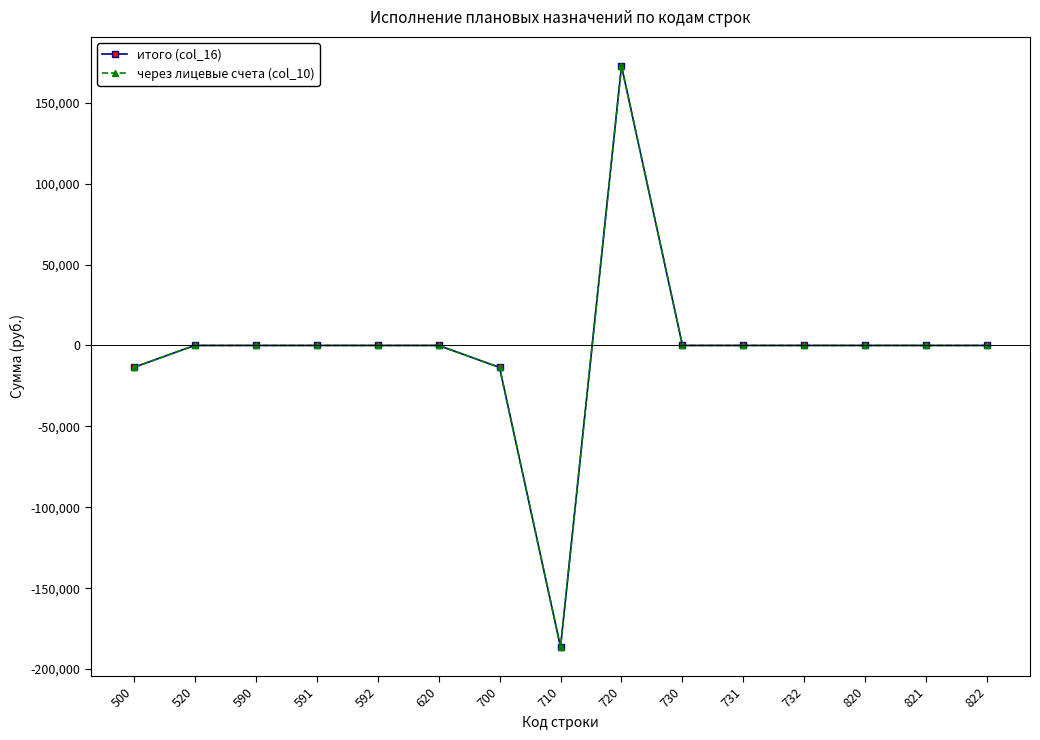

Reading left to right, list all the values displayed in this chart.

итого (col_16): -13591.8	0.0	0.0	0.0	0.0	0.0	-13591.8	-186335.6	172743.8	0.0	0.0	0.0	0.0	0.0	0.0
через лицевые счета (col_10): -13591.8	0.0	0.0	0.0	0.0	0.0	-13591.8	-186335.6	172743.8	0.0	0.0	0.0	0.0	0.0	0.0